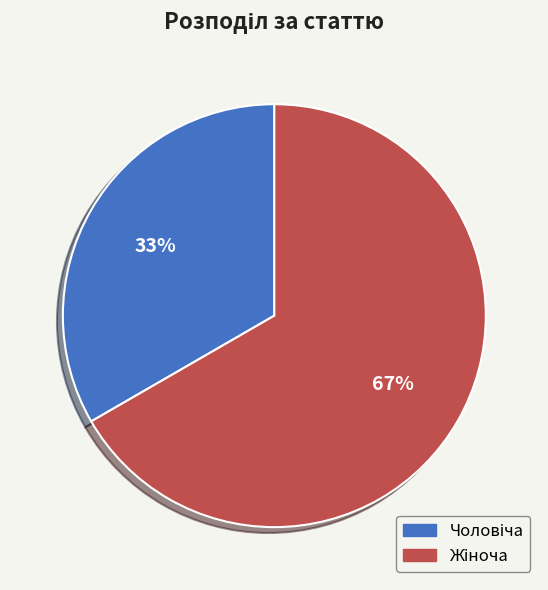

To the nearest percent, what is the average slice percentage?

50%